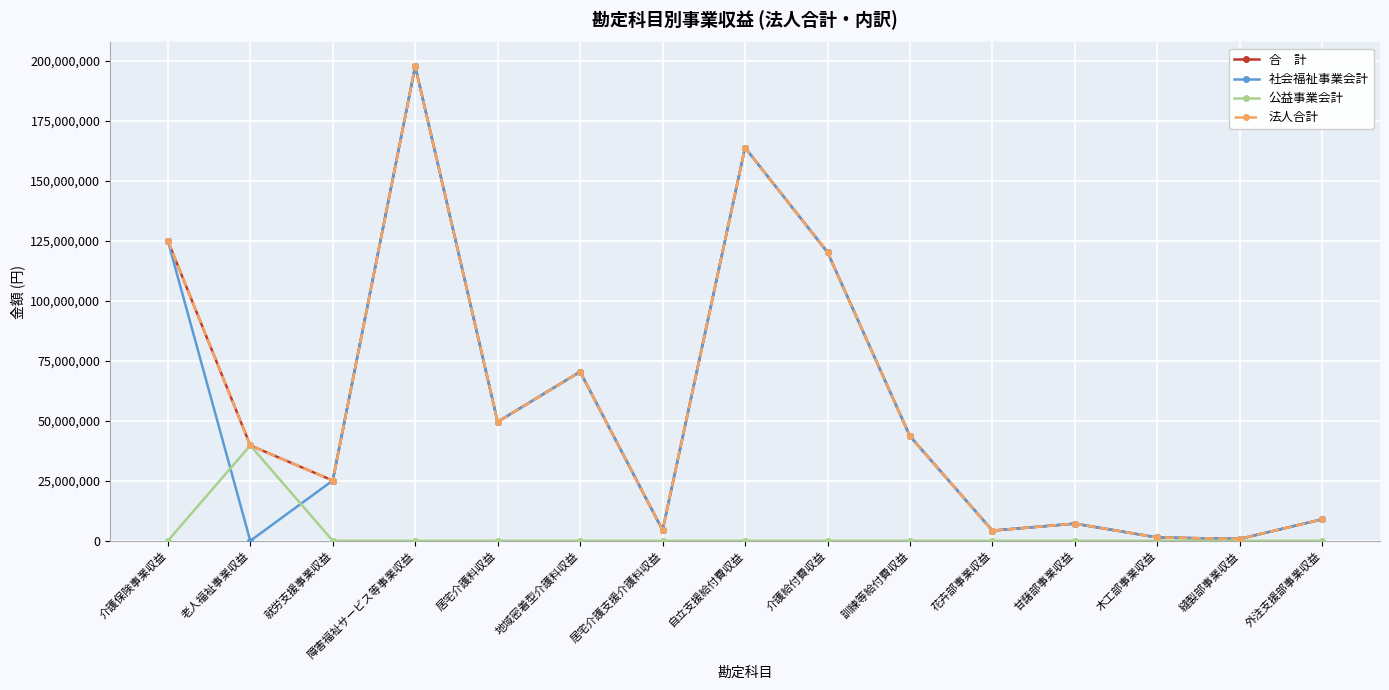

Reading right to left, list all the values displayed in this chart.

合　計: 外注支援部事業収益=8983070	縫製部事業収益=792005	木工部事業収益=1395500	甘藷部事業収益=7165227	花卉部事業収益=4244406	訓練等給付費収益=43575830	介護給付費収益=120248046	自立支援給付費収益=163823876	居宅介護支援介護料収益=4438720	地域密着型介護料収益=70443670	居宅介護料収益=49593160	障害福祉サービス等事業収益=197741814	就労支援事業収益=25121048	老人福祉事業収益=39760850	介護保険事業収益=125051846
社会福祉事業会計: 外注支援部事業収益=8983070	縫製部事業収益=792005	木工部事業収益=1395500	甘藷部事業収益=7165227	花卉部事業収益=4244406	訓練等給付費収益=43575830	介護給付費収益=120248046	自立支援給付費収益=163823876	居宅介護支援介護料収益=4438720	地域密着型介護料収益=70443670	居宅介護料収益=49593160	障害福祉サービス等事業収益=197741814	就労支援事業収益=25121048	老人福祉事業収益=0	介護保険事業収益=125051846
公益事業会計: 外注支援部事業収益=0	縫製部事業収益=0	木工部事業収益=0	甘藷部事業収益=0	花卉部事業収益=0	訓練等給付費収益=0	介護給付費収益=0	自立支援給付費収益=0	居宅介護支援介護料収益=0	地域密着型介護料収益=0	居宅介護料収益=0	障害福祉サービス等事業収益=0	就労支援事業収益=0	老人福祉事業収益=39760850	介護保険事業収益=0
法人合計: 外注支援部事業収益=8983070	縫製部事業収益=792005	木工部事業収益=1395500	甘藷部事業収益=7165227	花卉部事業収益=4244406	訓練等給付費収益=43575830	介護給付費収益=120248046	自立支援給付費収益=163823876	居宅介護支援介護料収益=4438720	地域密着型介護料収益=70443670	居宅介護料収益=49593160	障害福祉サービス等事業収益=197741814	就労支援事業収益=25121048	老人福祉事業収益=39760850	介護保険事業収益=125051846